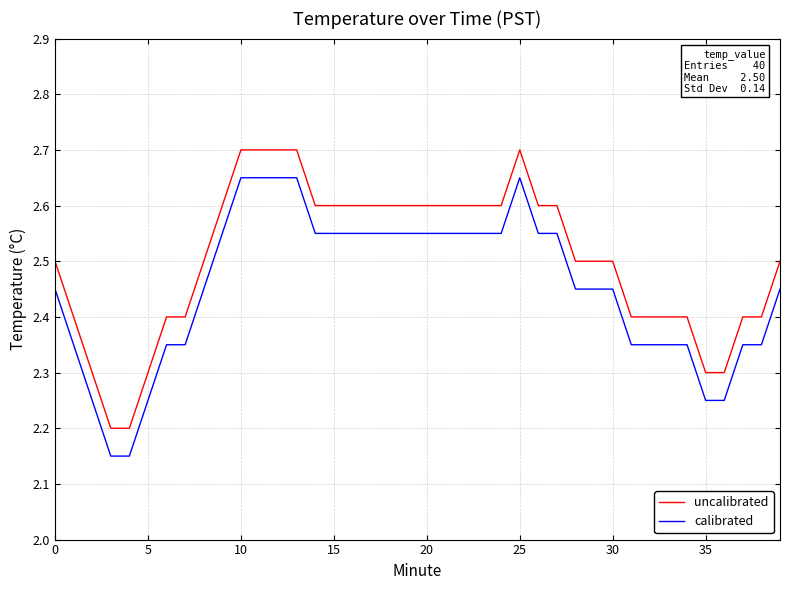

Which series has the largest total across all categories?

uncalibrated